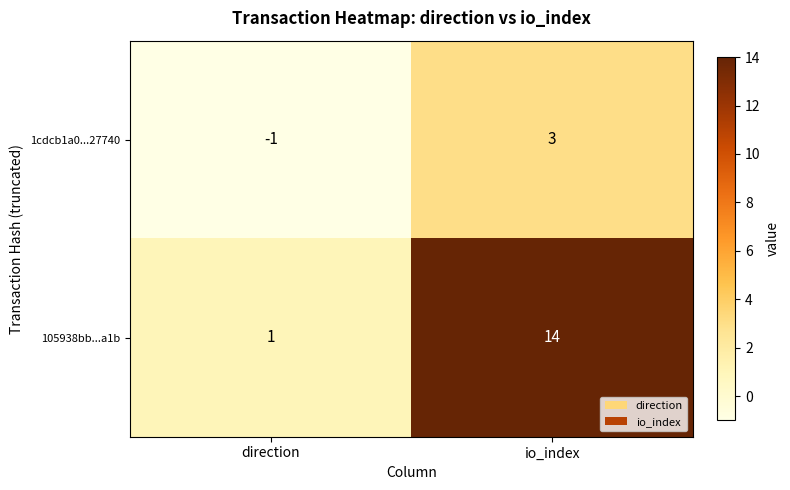

Is it true that 105938bb...a1b equals 1 at direction?

True